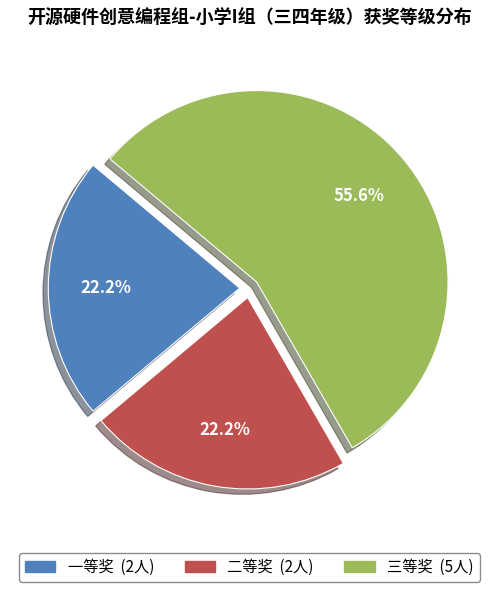

Which slice represents more than half of the pie?

三等奖